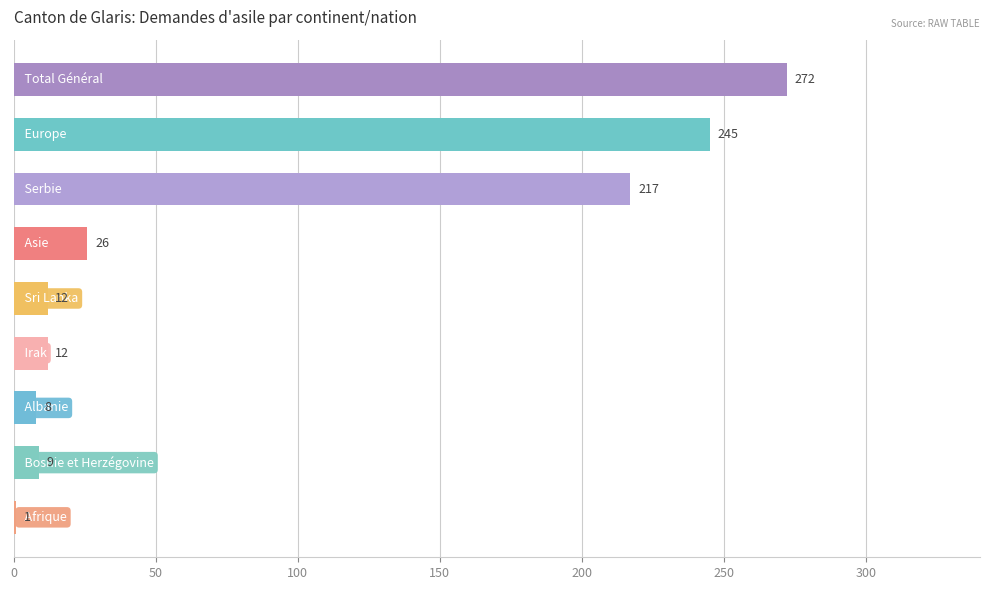

What is the sum of all values?

802